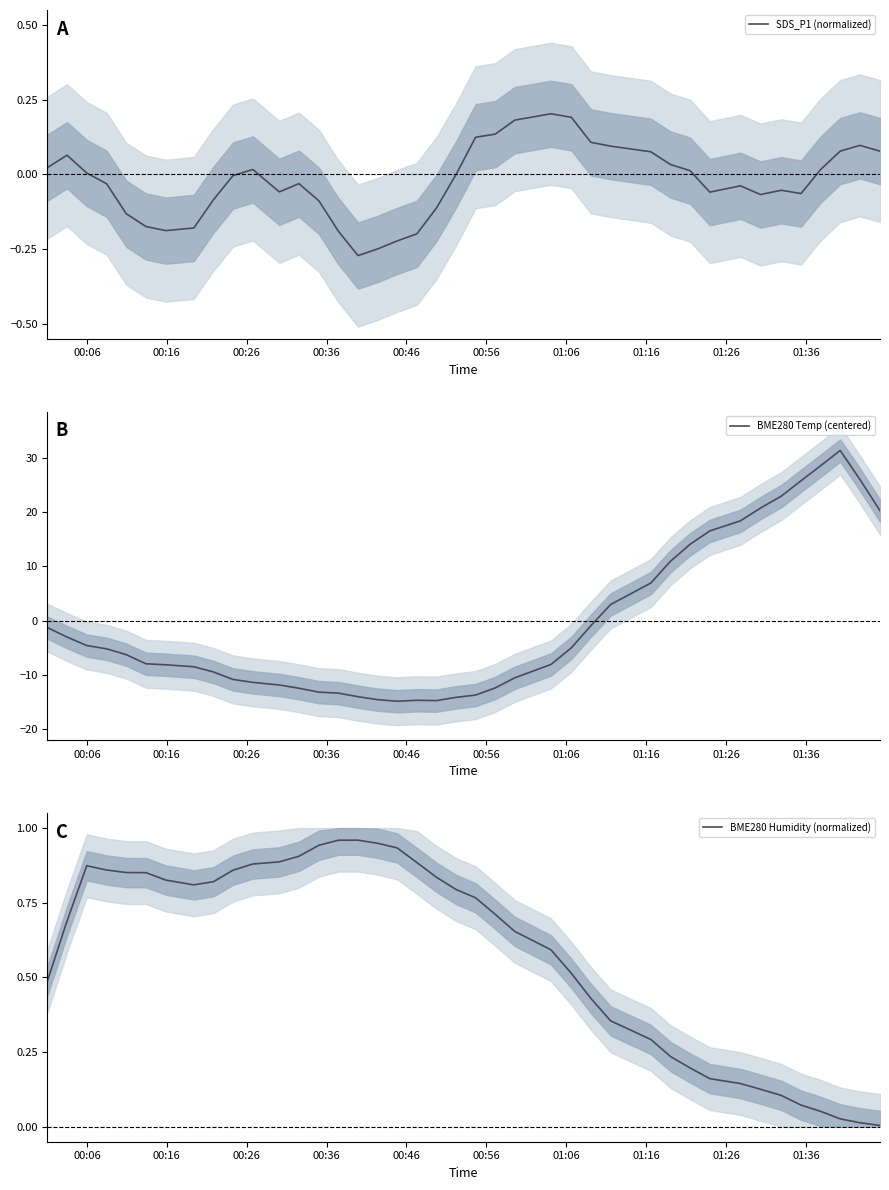

Which series has the largest range (max minus min)?

BME280 Temp (centered)